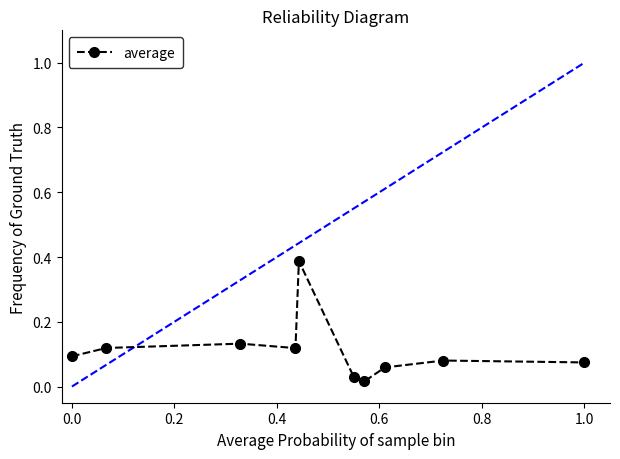

True or false: there are more than 1 points higher than both neighbors.

True